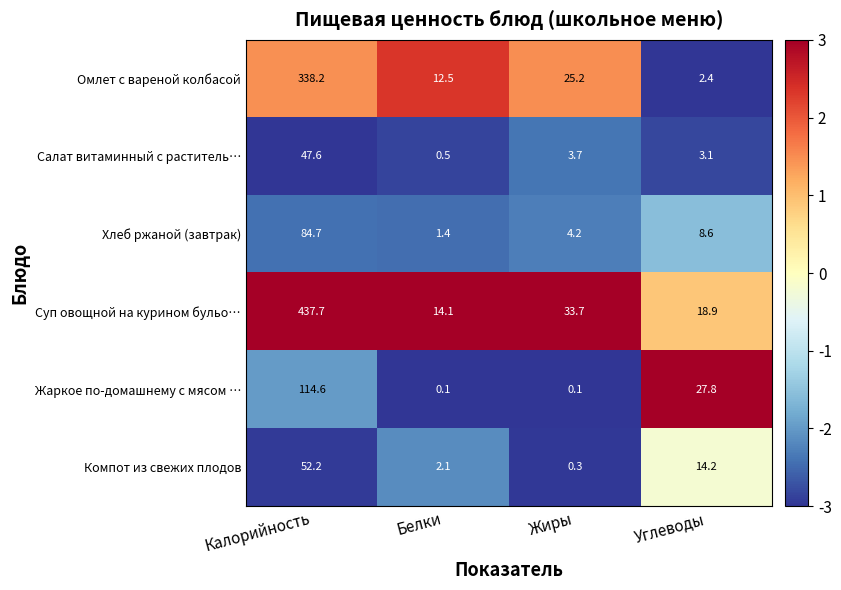

Which series has the largest total across all categories?

Суп овощной на курином бульо…